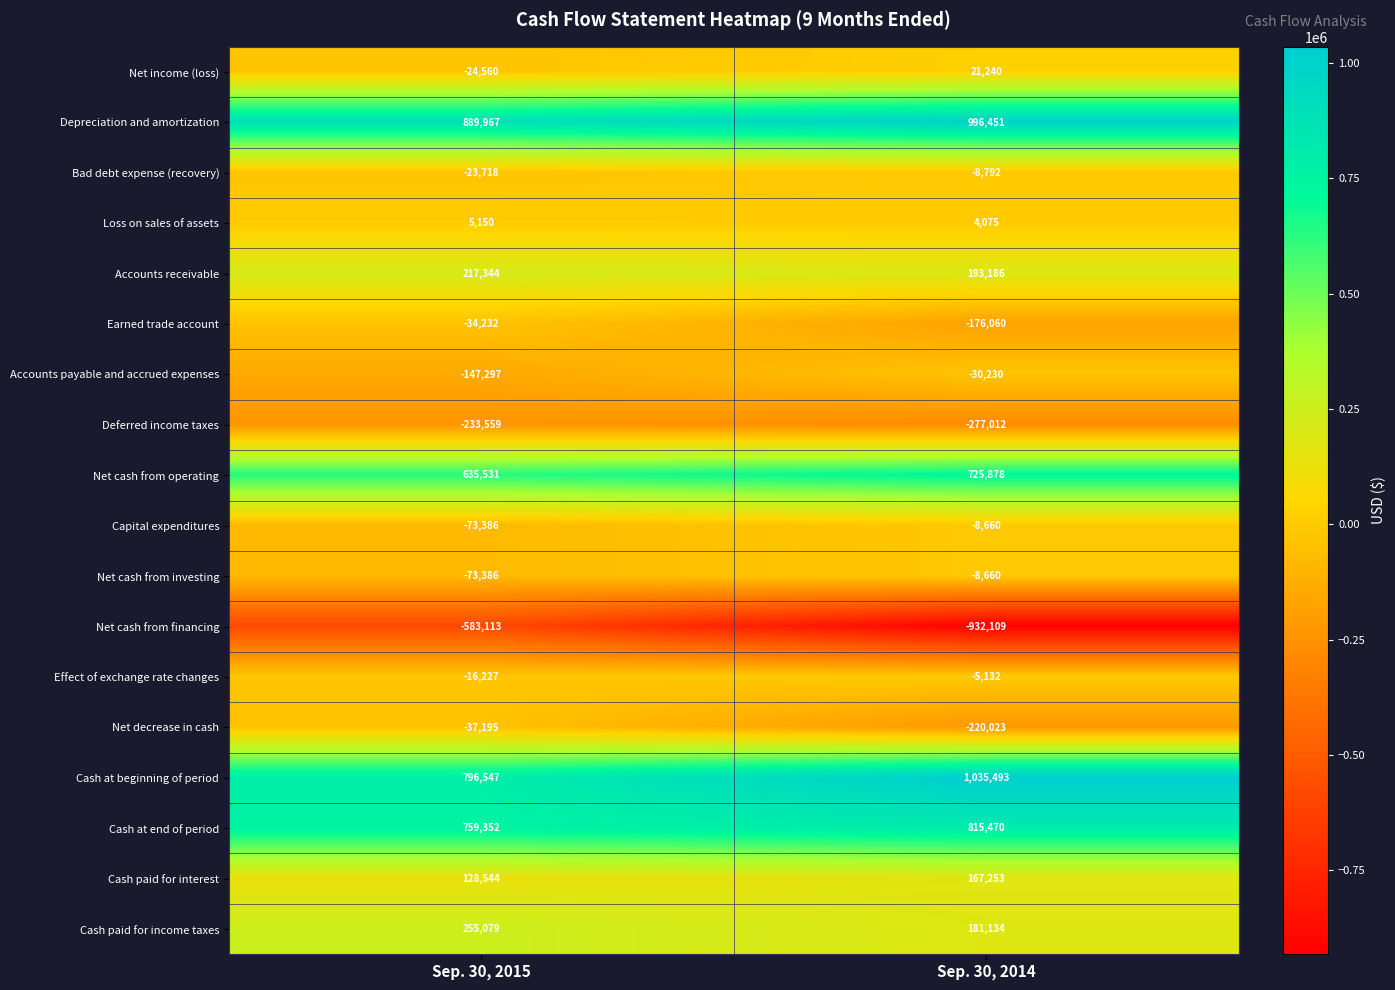

Which category has the highest value in the Effect of exchange rate changes series?

Sep. 30, 2014